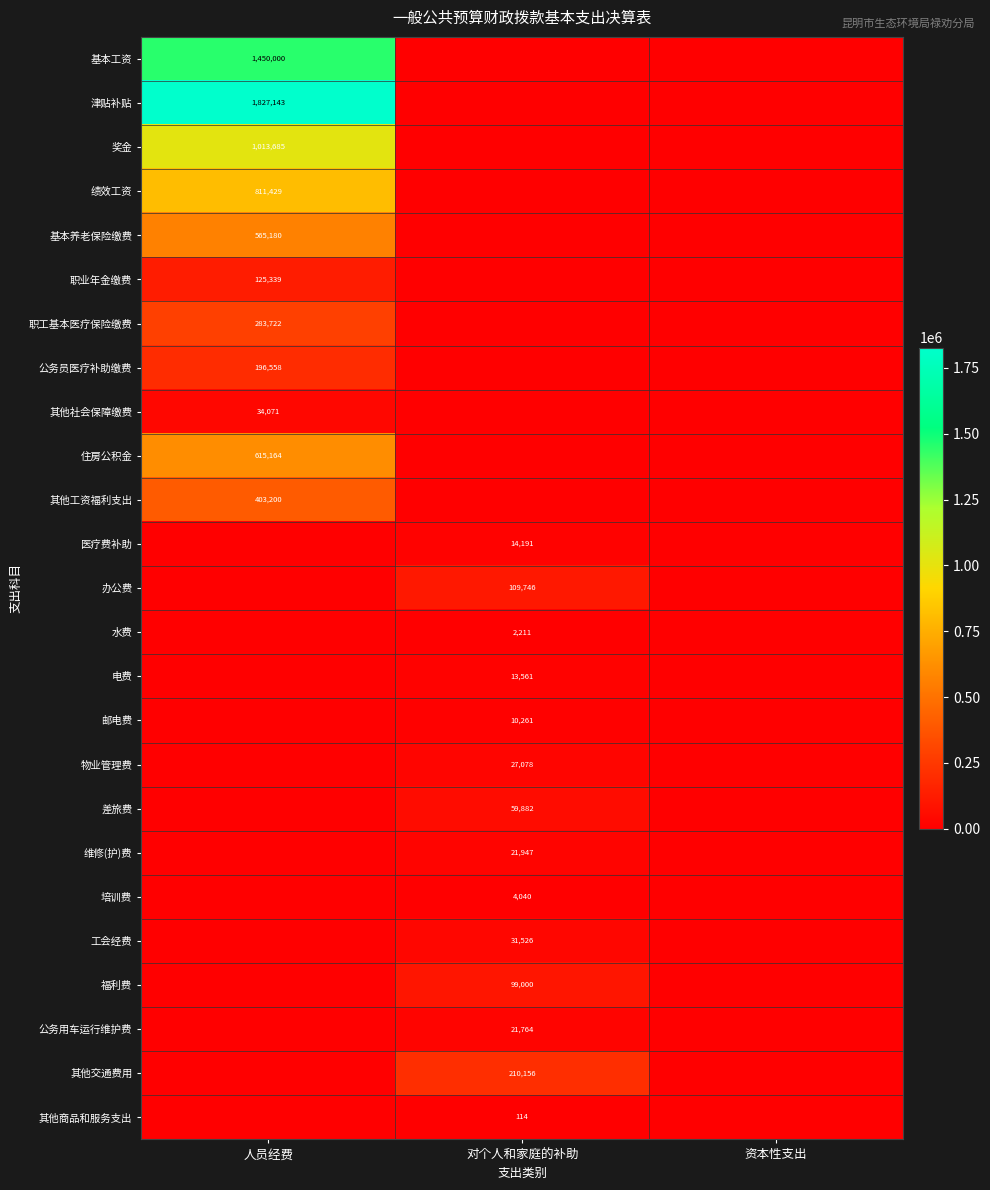

The value of 津贴补贴 at 人员经费 is 2493676. True or false?

False